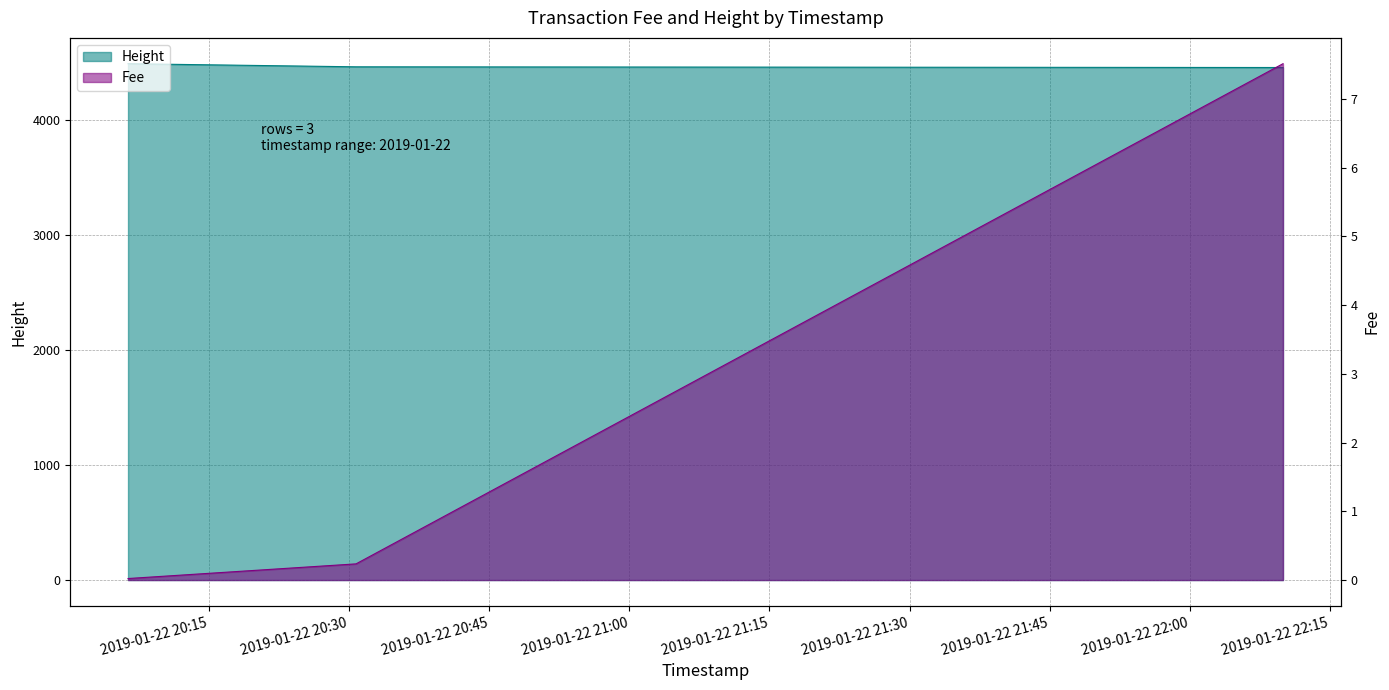

List the series in order of their peak value, highest first.

Height, Fee